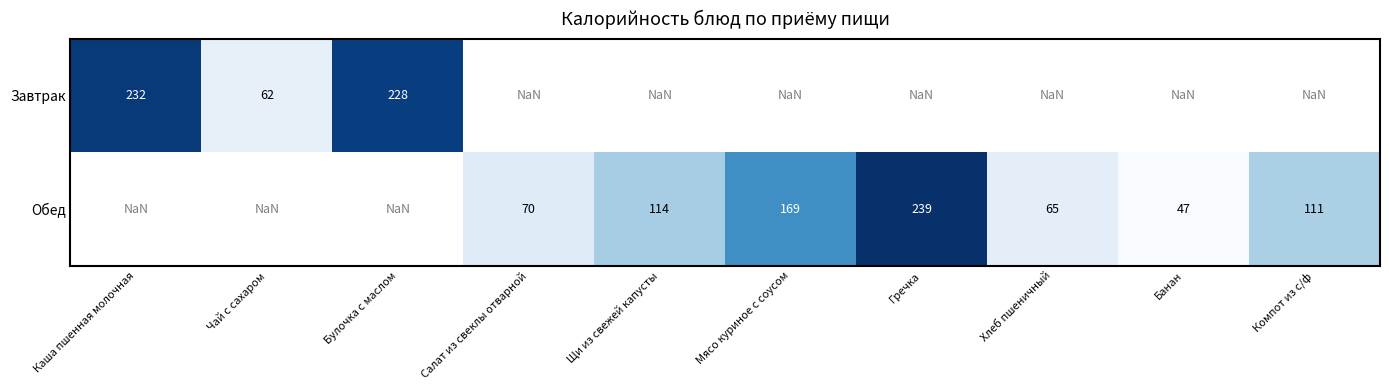

How many series are shown in this chart?

2